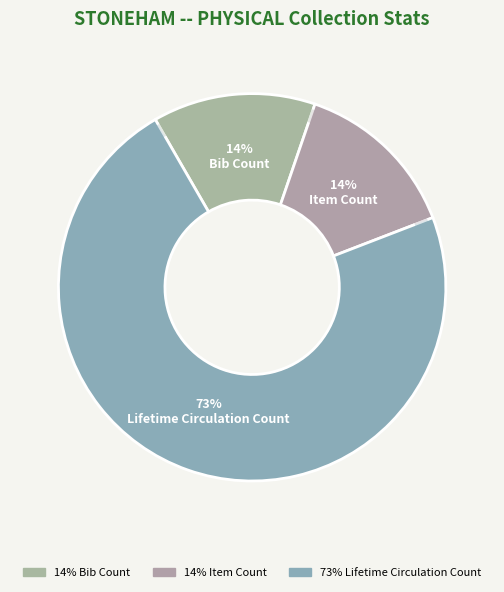

What is the ratio of the value at Item Count to the value at Bib Count?

1.0